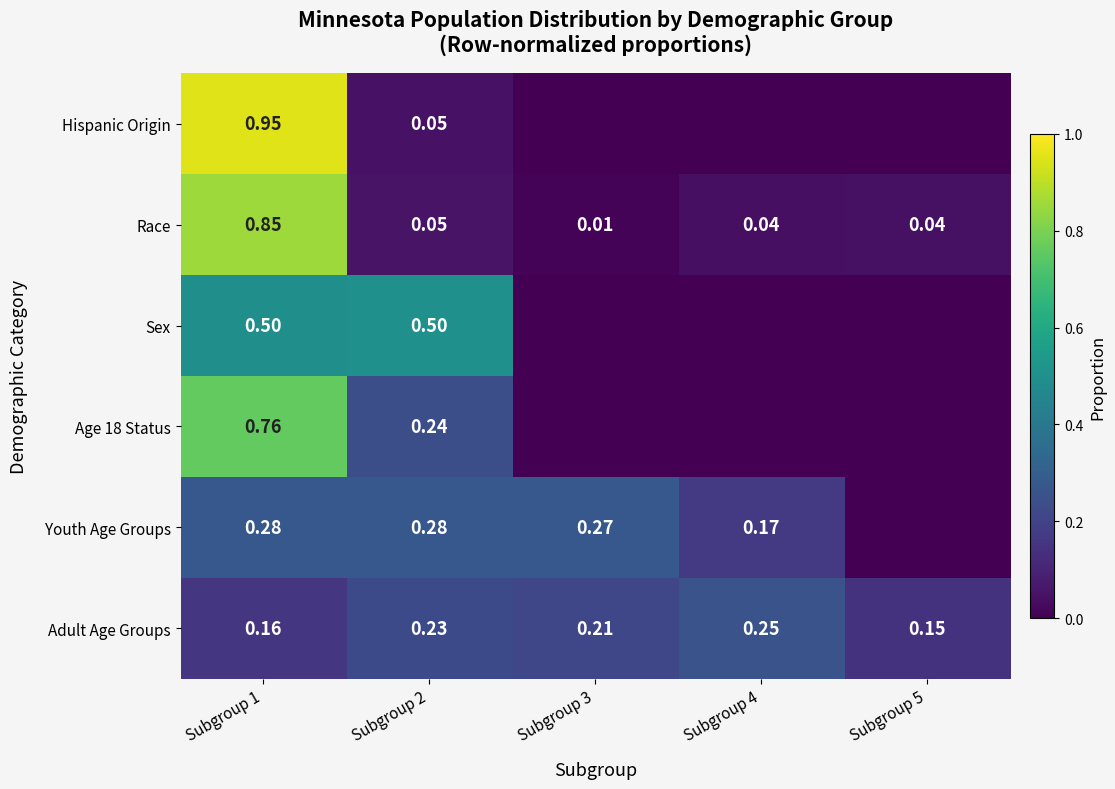

Is the value of Adult Age Groups at Subgroup 1 greater than the value of Hispanic Origin at Subgroup 2?

Yes